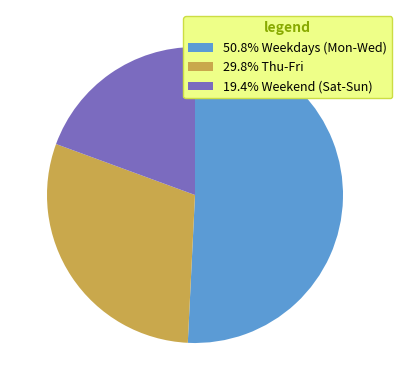

How many segments does this pie chart have?

3